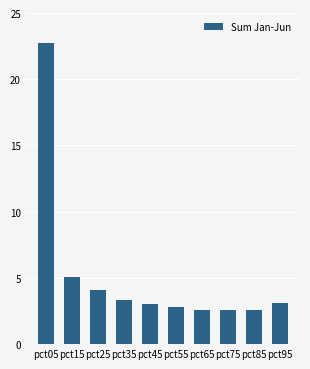

What is the change in value from pct45 to pct65?

-0.5